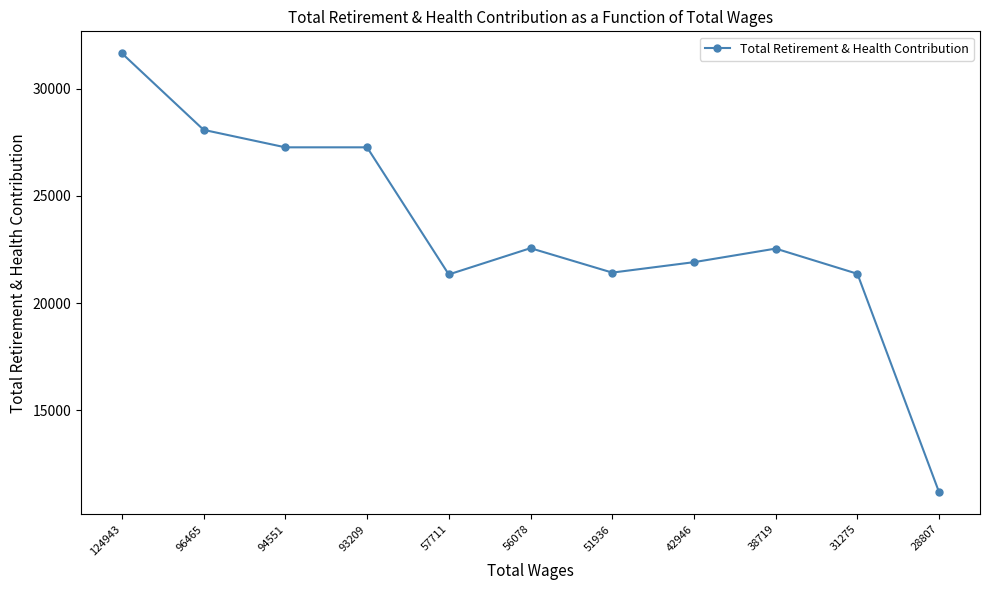

Which category has the highest value across all series?

124943